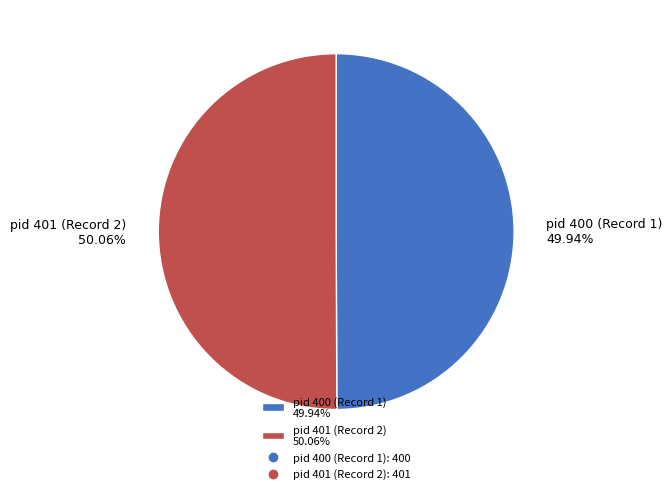

How many slices are in this pie chart?

2